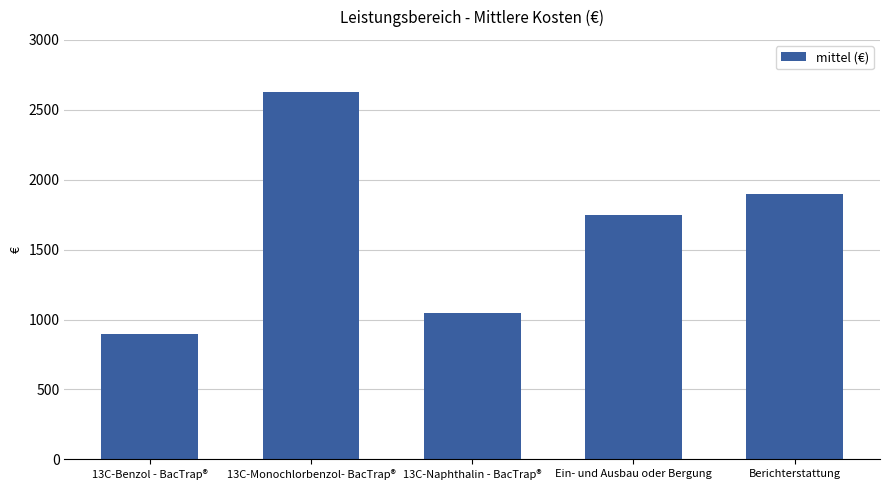

Reading right to left, list all the values displayed in this chart.

1900	1750	1050	2625	900